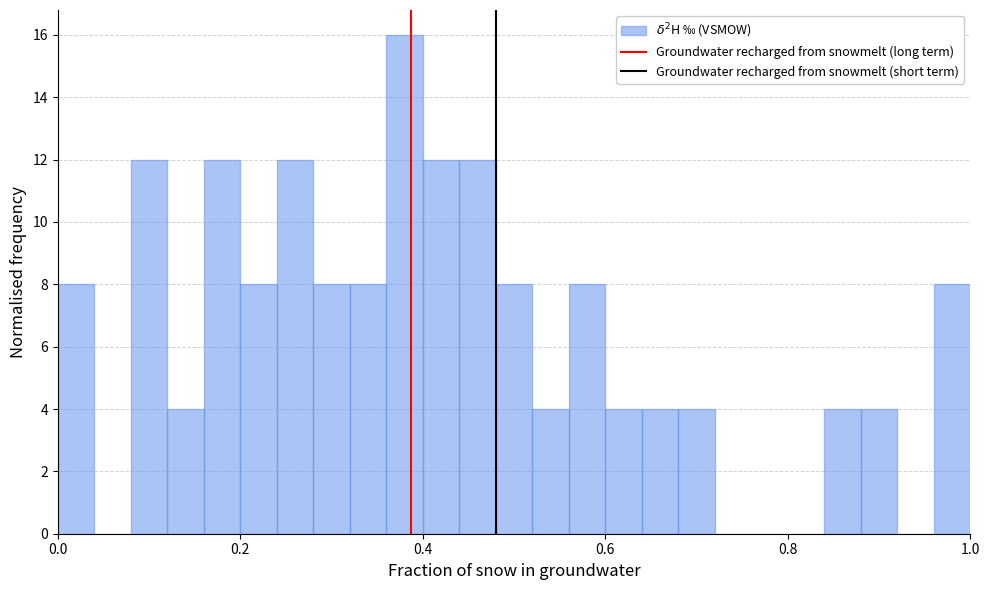

Around what value on the x-axis is the tallest bar? Give the approximate position of its centre, as read against the axis.

0.38